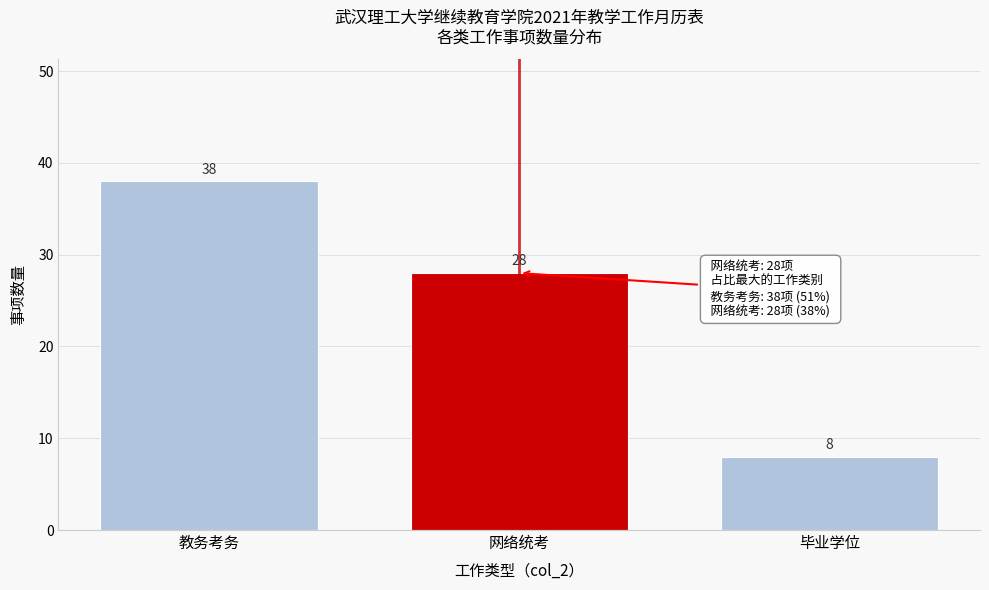

Reading left to right, extract all data points from this chart.

教务考务=38	网络统考=28	毕业学位=8